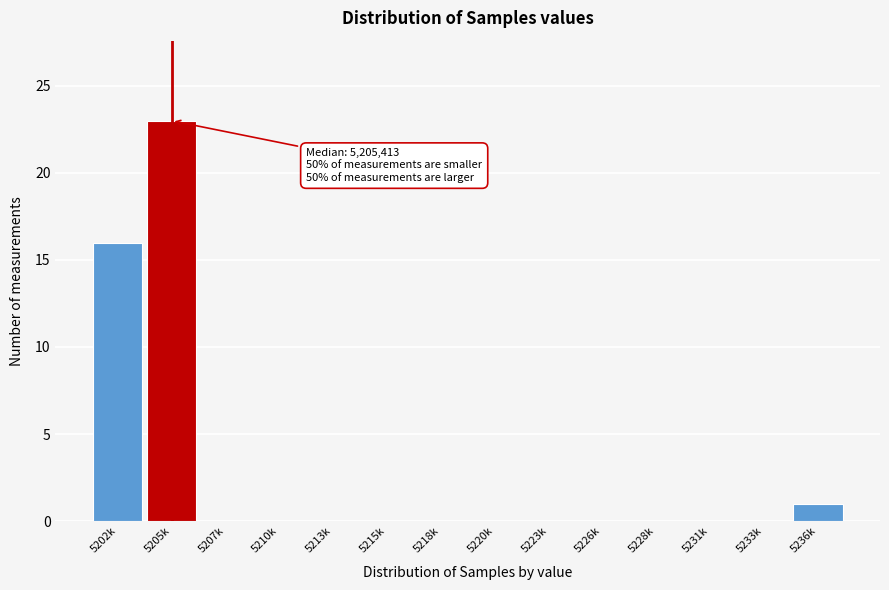

Reading left to right, list all the values displayed in this chart.

5202k=16	5205k=23	5207k=0	5210k=0	5213k=0	5215k=0	5218k=0	5220k=0	5223k=0	5226k=0	5228k=0	5231k=0	5233k=0	5236k=1